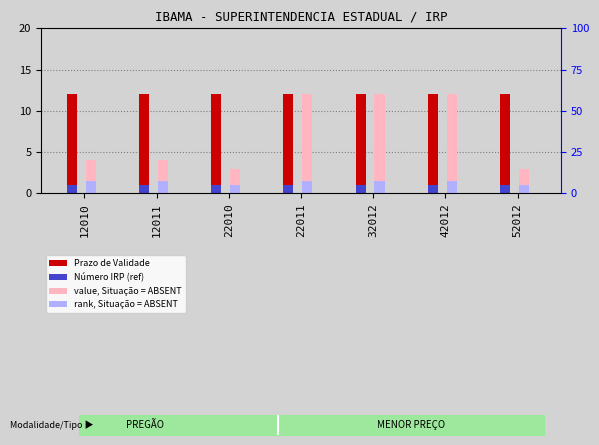

What is the lowest value of the rank, Situação = ABSENT series?

1.0